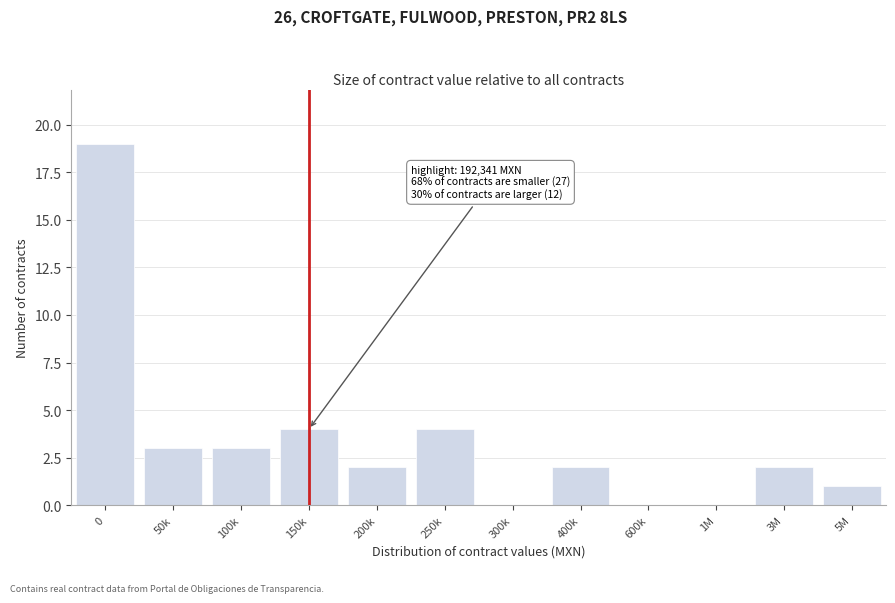

Reading left to right, what are all the values shown in this chart?

0=19	50k=3	100k=3	150k=4	200k=2	250k=4	300k=0	400k=2	600k=0	1M=0	3M=2	5M=1